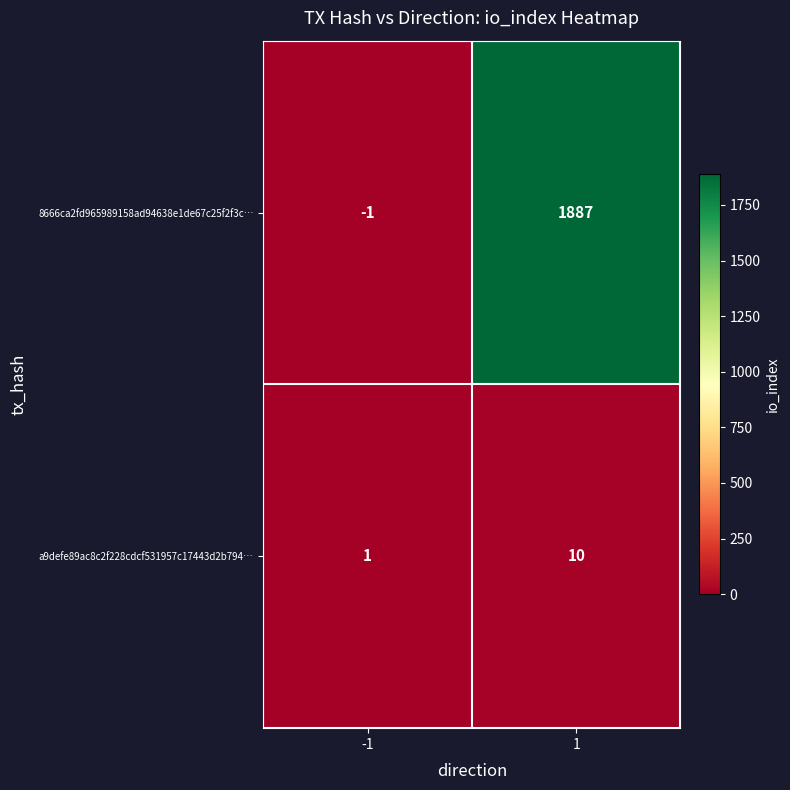

Rank the series by their maximum value, from highest to lowest.

8666ca2fd965989158ad94638e1de67c25f2f3c…, a9defe89ac8c2f228cdcf531957c17443d2b794…